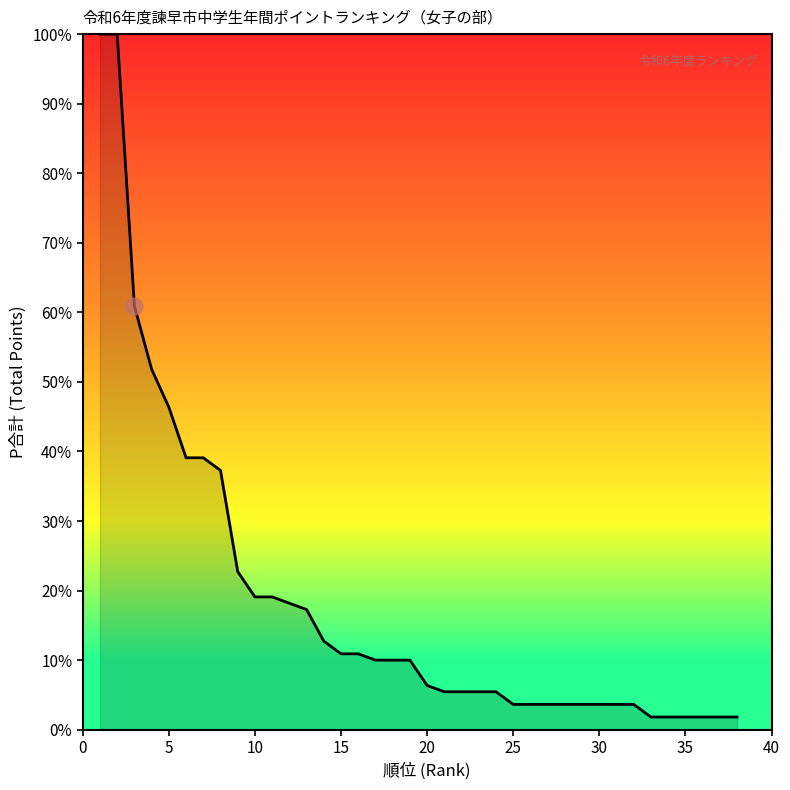

How many lines are shown in the chart?

1